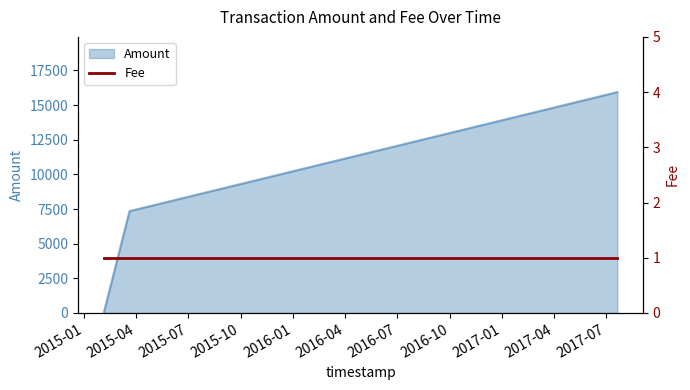

How many positive values are there?

2